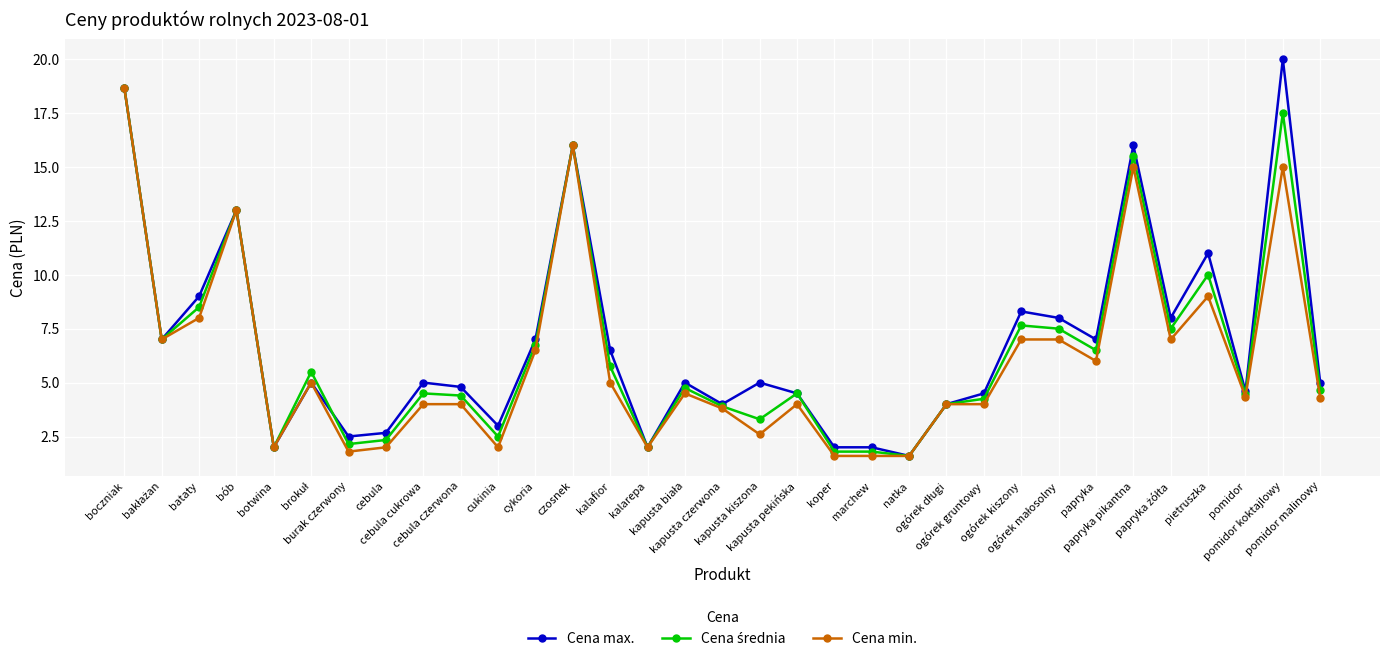

Which series has the widest spread of values?

Cena max.